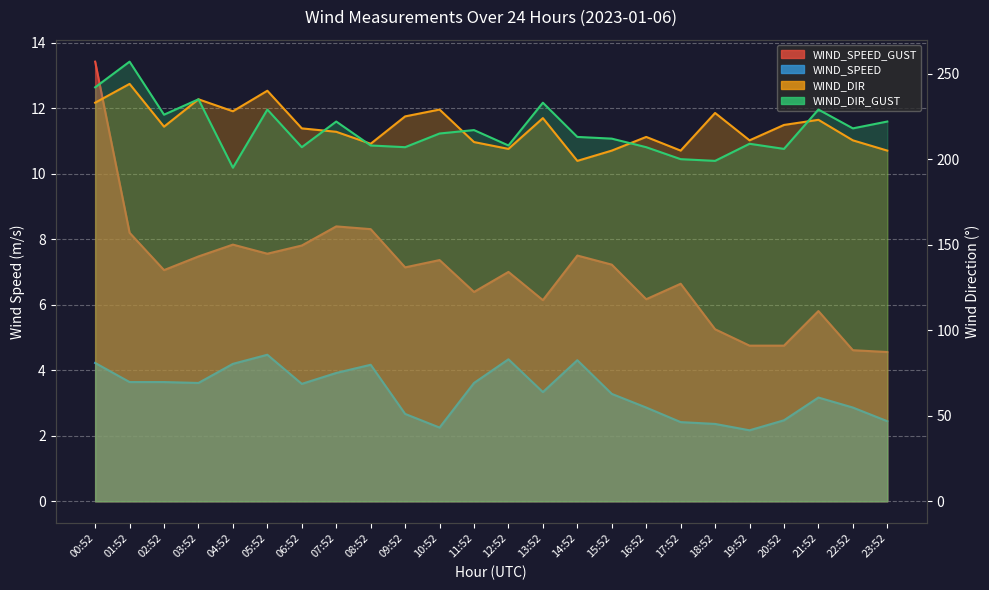

At how many categories does at least one series exceed 210?

21